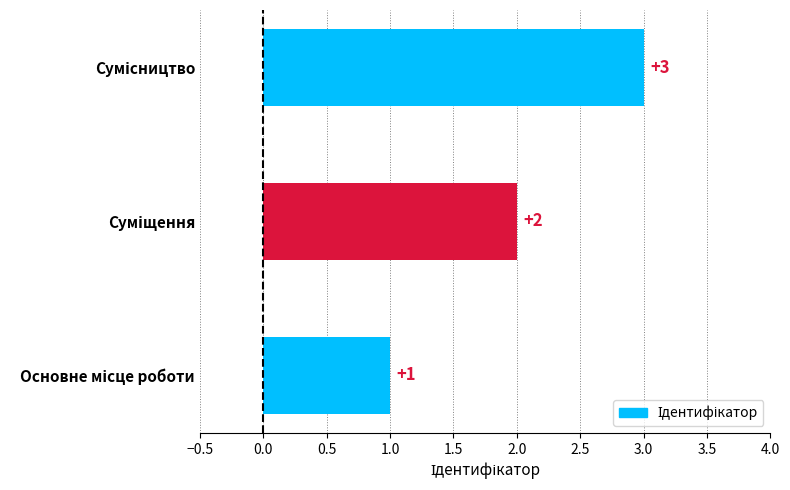

What is the sum of all values?

6